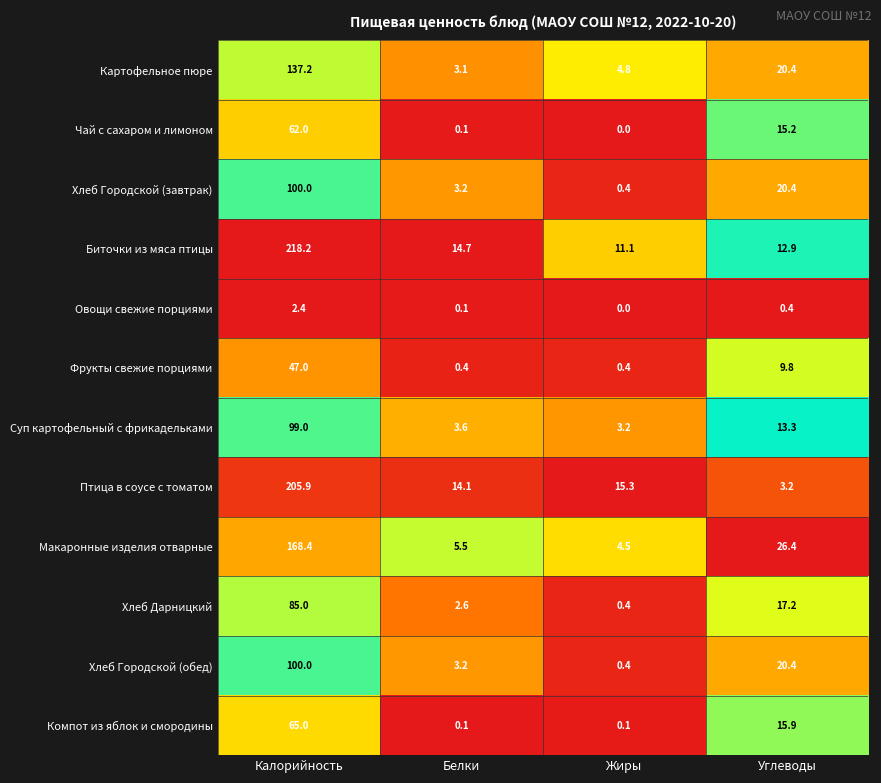

What is the difference between the Хлеб Городской (обед) values at Белки and Жиры?

2.8